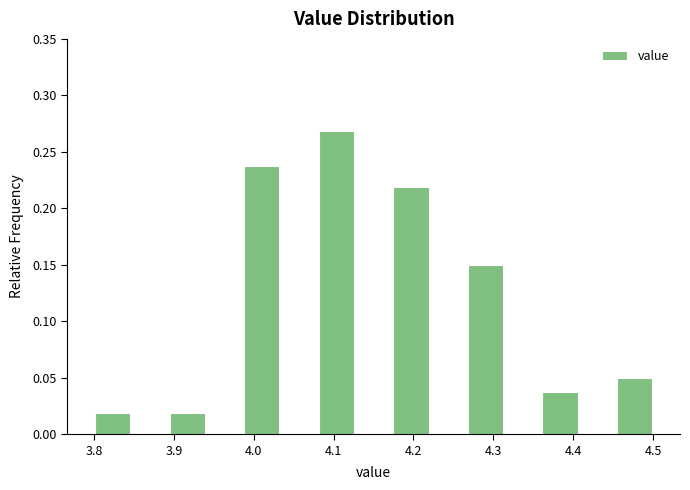

Reading left to right, list every bar in this chart as the range it spans on the x-axis followed by its height. Neither the bar edges nor the heights are printed on the chart, so give them approximately, as read against the axes.

3.80 to 3.85: 0.02
3.85 to 3.89: 0
3.89 to 3.94: 0.02
3.94 to 3.99: 0
3.99 to 4.03: 0.24
4.03 to 4.08: 0
4.08 to 4.13: 0.27
4.13 to 4.17: 0
4.17 to 4.22: 0.22
4.22 to 4.27: 0
4.27 to 4.31: 0.15
4.31 to 4.36: 0
4.36 to 4.41: 0.04
4.41 to 4.45: 0
4.45 to 4.50: 0.05